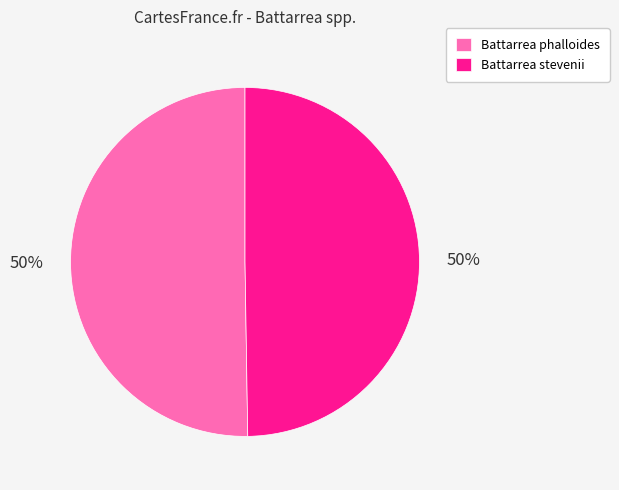

Is it true that Battarrea stevenii is 57% of the pie?

False